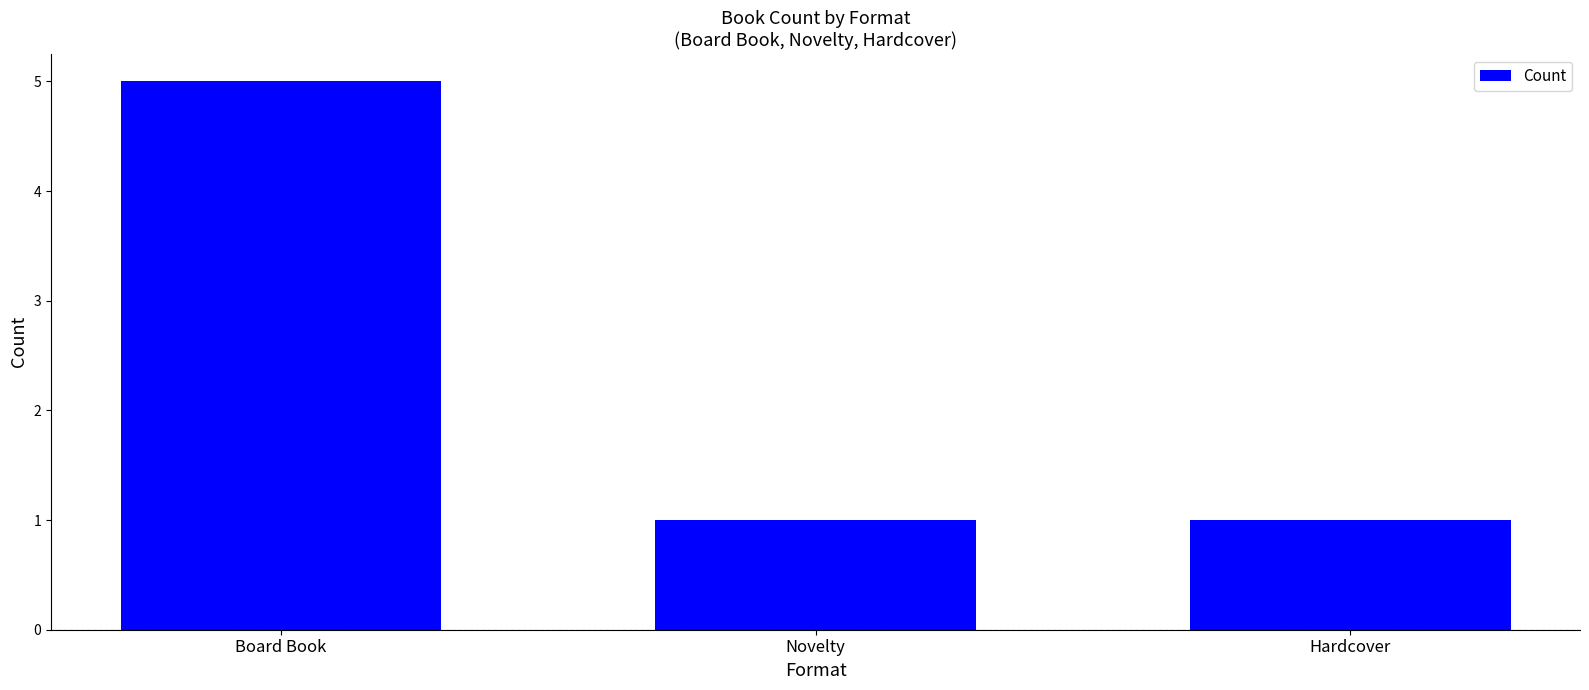

Are the bars grouped side by side (vs. stacked)?

No